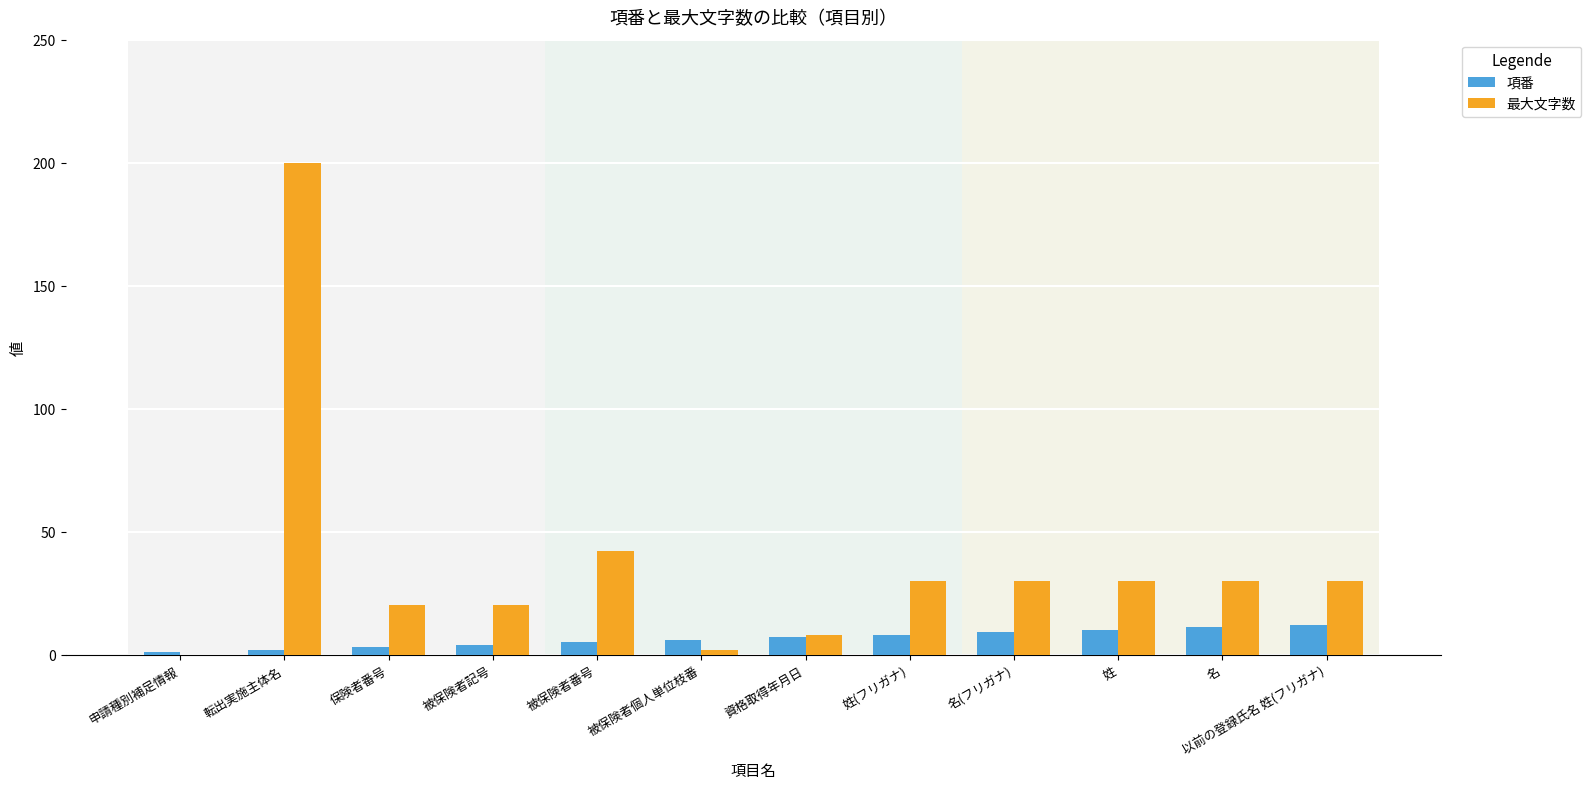

What is the sum of all 項番 values?

78